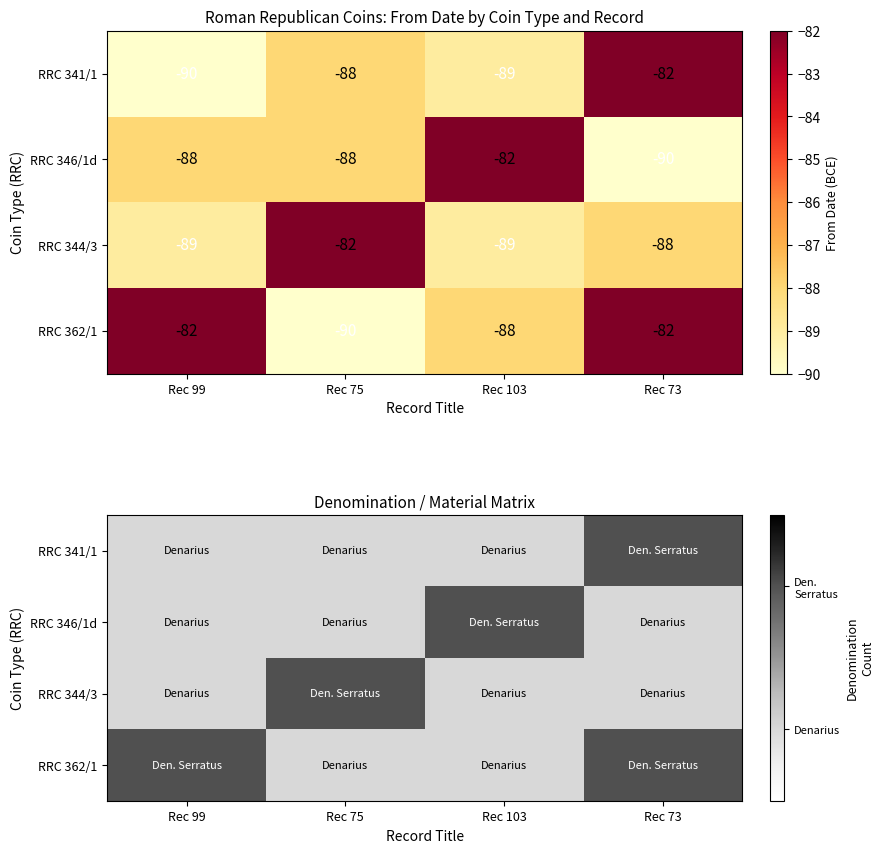

Which series has the largest range (max minus min)?

RRC 341/1